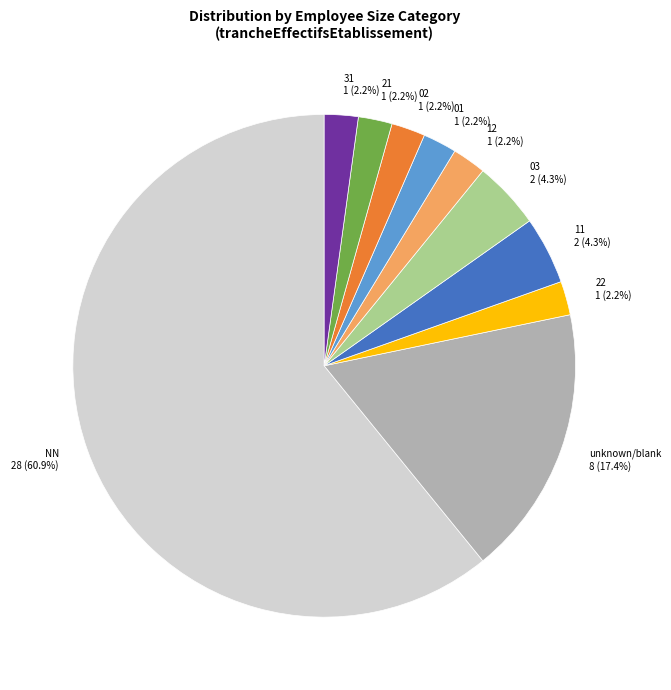

How much of the chart is everything except 21?

97.8%